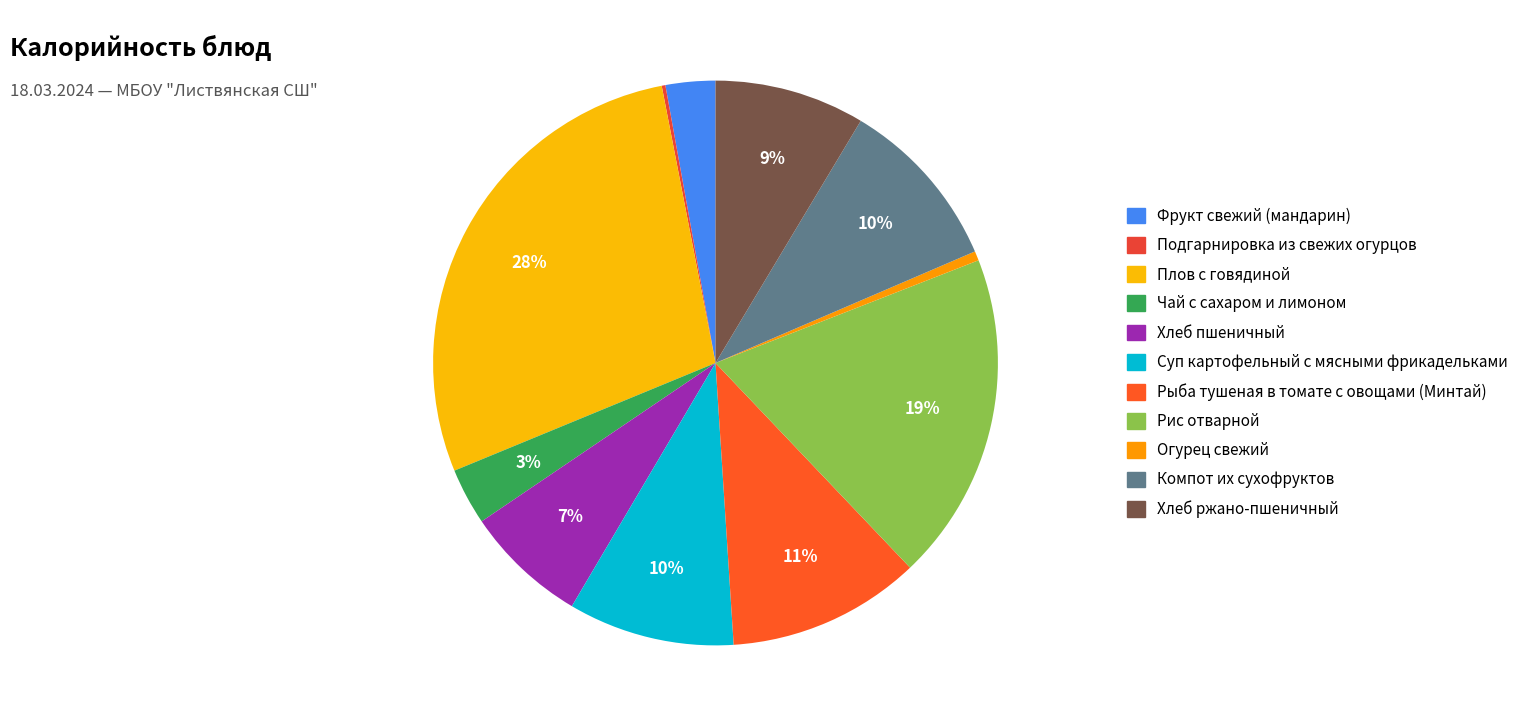

True or false: Плов с говядиной accounts for 21% of the total.

False